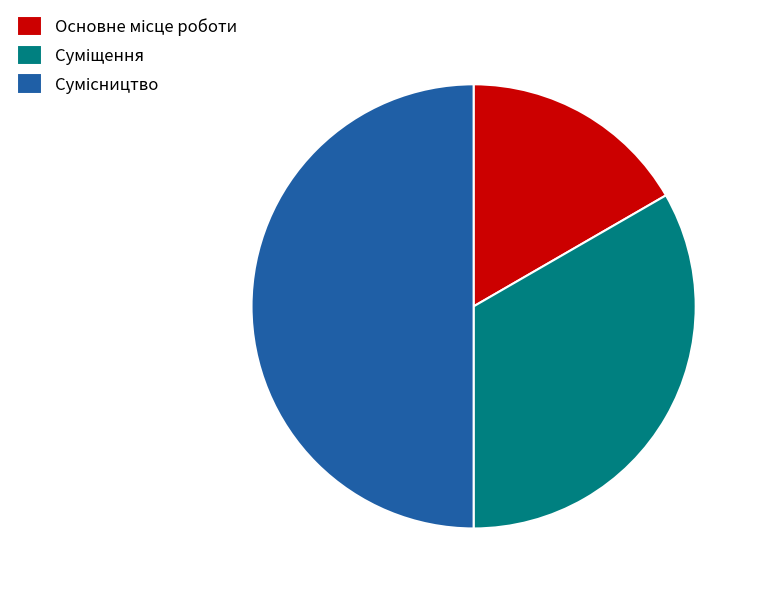

Which has a higher value, Основне місце роботи or Суміщення?

Суміщення